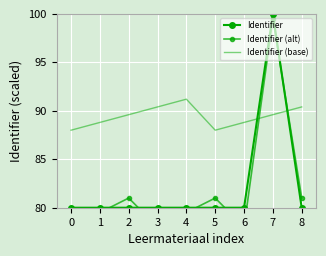

Is the value of Identifier at 3 greater than the value of Identifier (base) at 5?

No